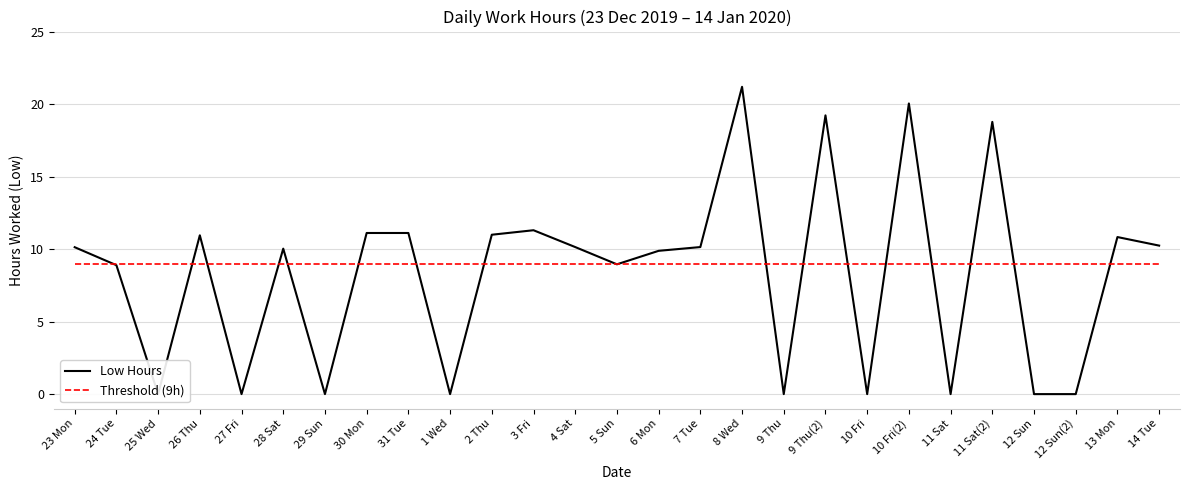

What is the highest value of the Low Hours series?

21.2